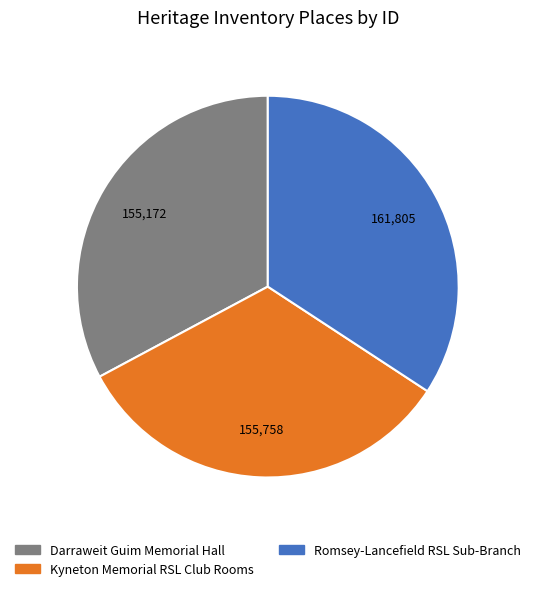

Which slice is the largest?

Romsey-Lancefield RSL Sub-Branch